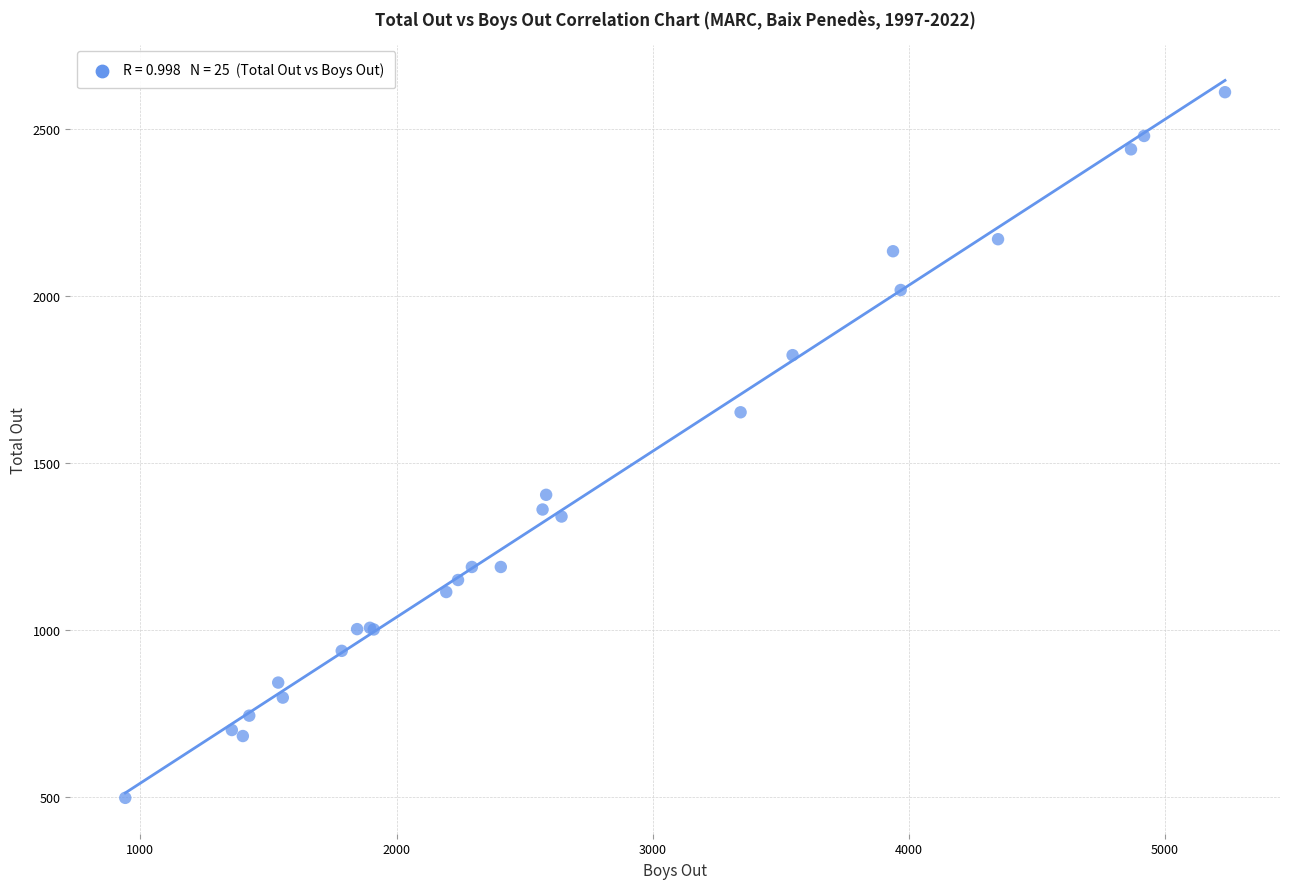

What Y value in the scatter plot is closest to 1554?

1652